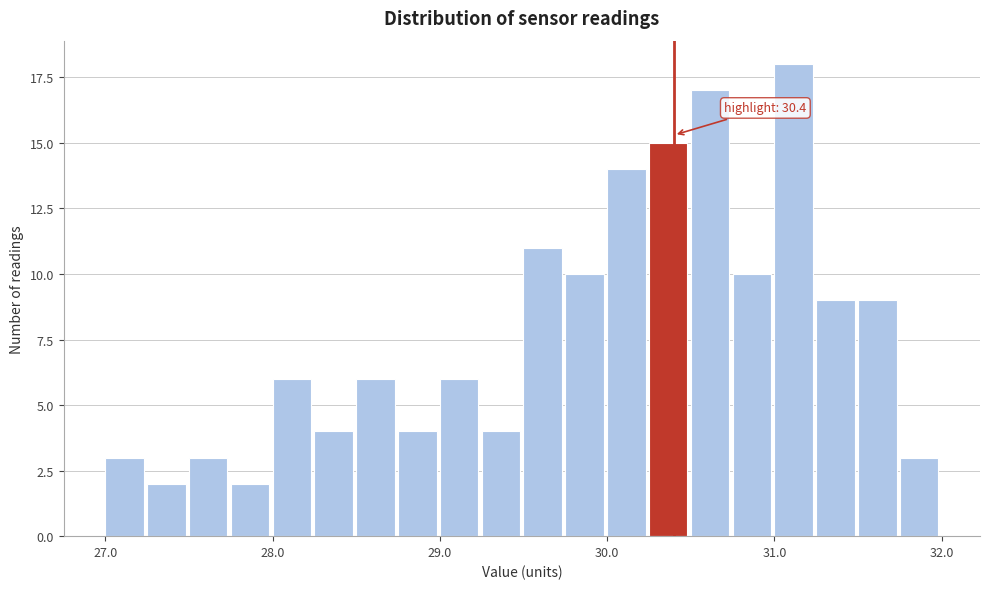

Read against the x-axis, roughly where is the centre of the tallest bar?

31.1